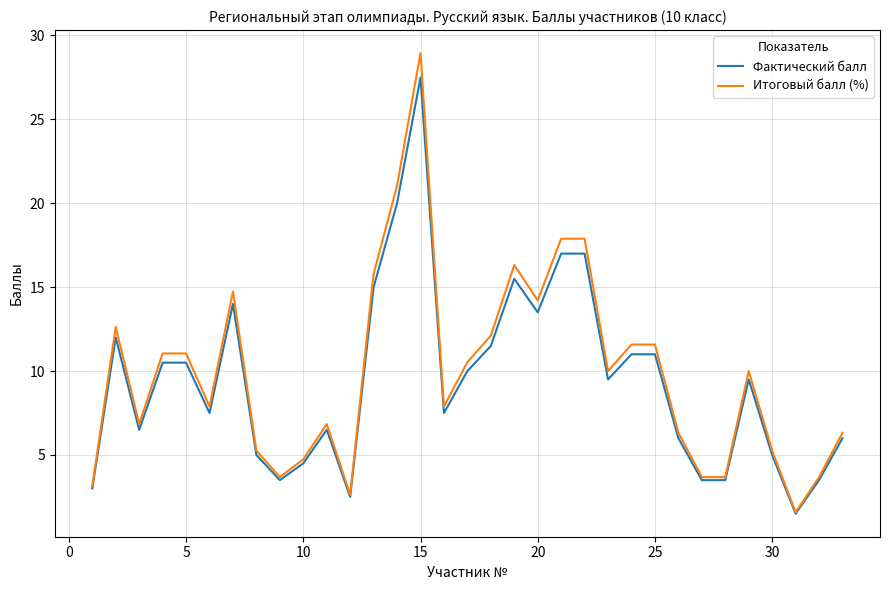

List the series in order of their peak value, highest first.

Итоговый балл (%), Фактический балл